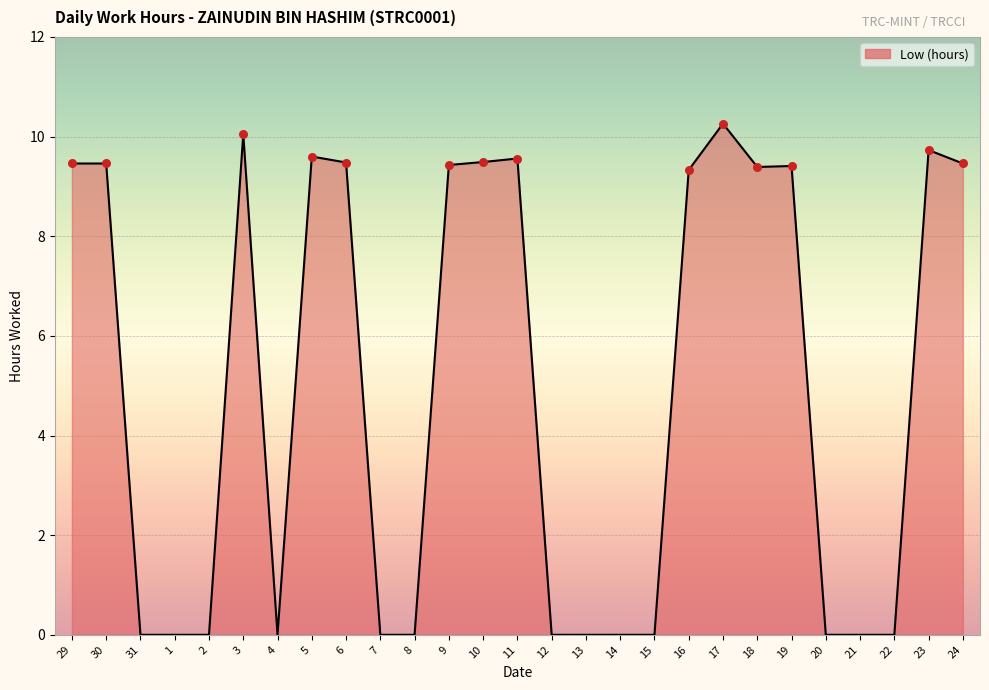

What is the change in value from 2 to 11?

+9.6